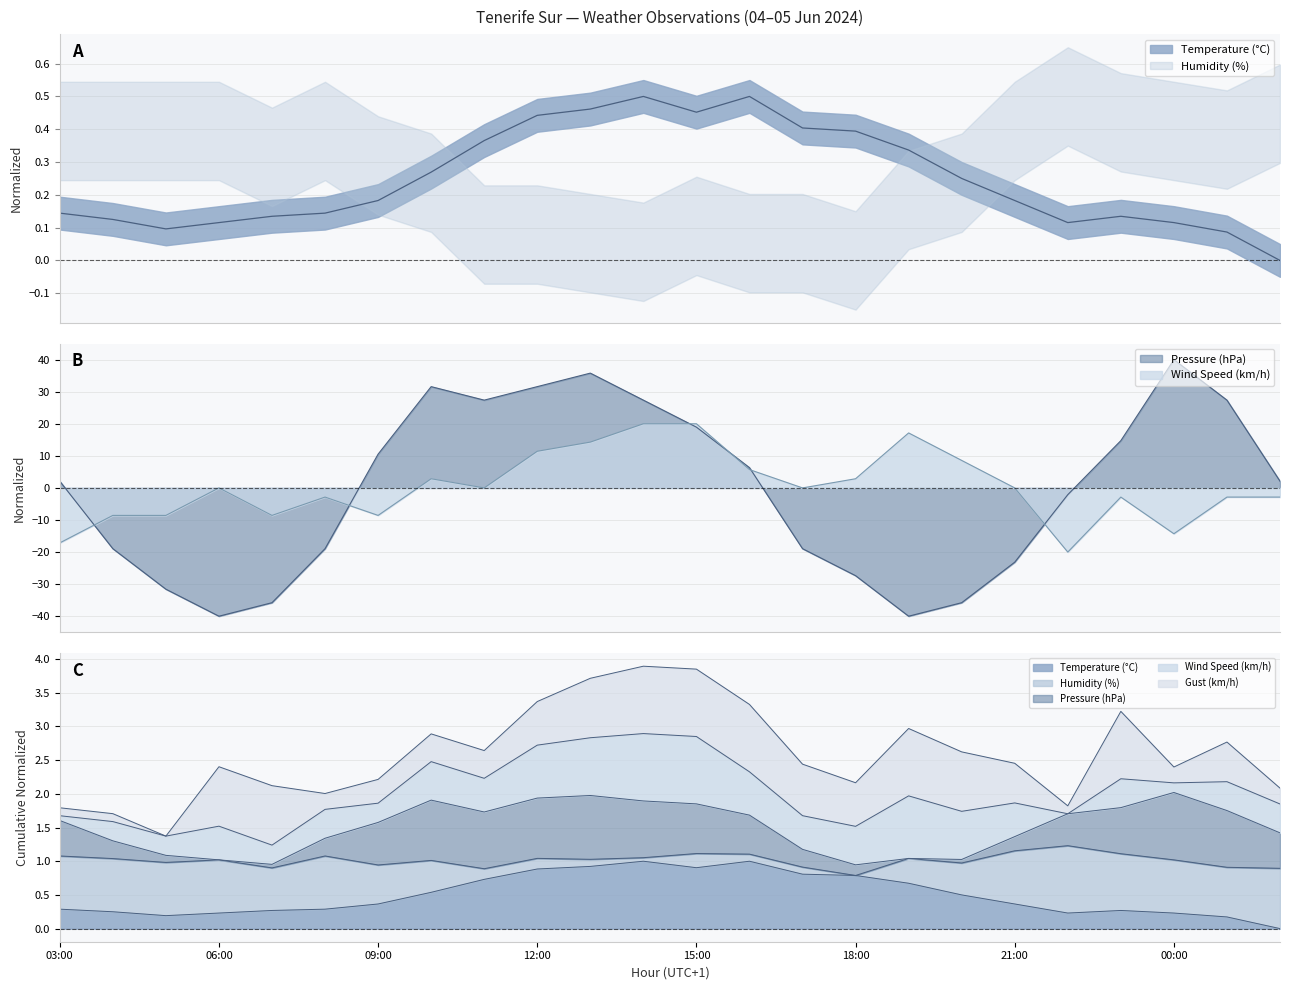

Reading left to right, extract all data points from this chart.

Temperature (°C): 0.1	0.1	0.1	0.1	0.1	0.1	0.2	0.3	0.4	0.4	0.5	0.5	0.5	0.5	0.4	0.4	0.3	0.2	0.2	0.1	0.1	0.1	0.1	0.0
Pressure (hPa): 2.1	-18.9	-31.6	-40.0	-35.8	-18.9	10.5	31.6	27.4	31.6	35.8	27.4	18.9	6.3	-18.9	-27.4	-40.0	-35.8	-23.2	-2.1	14.7	40.0	27.4	2.1
Wind Speed (km/h): -17.1	-8.6	-8.6	0.0	-8.6	-2.9	-8.6	2.9	0.0	11.4	14.3	20.0	20.0	5.7	0.0	2.9	17.1	8.6	0.0	-20.0	-2.9	-14.3	-2.9	-2.9